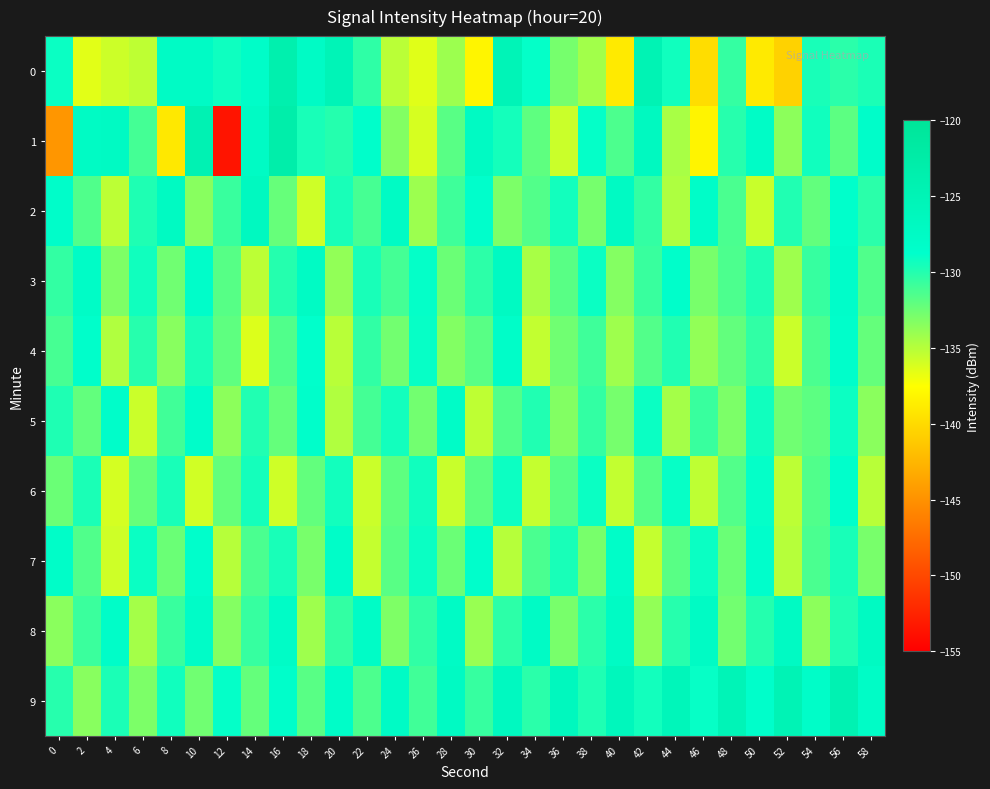

At 2, list the series in order from smallest to largest.

0, 9, 5, 2, 7, 8, 6, 4, 3, 1